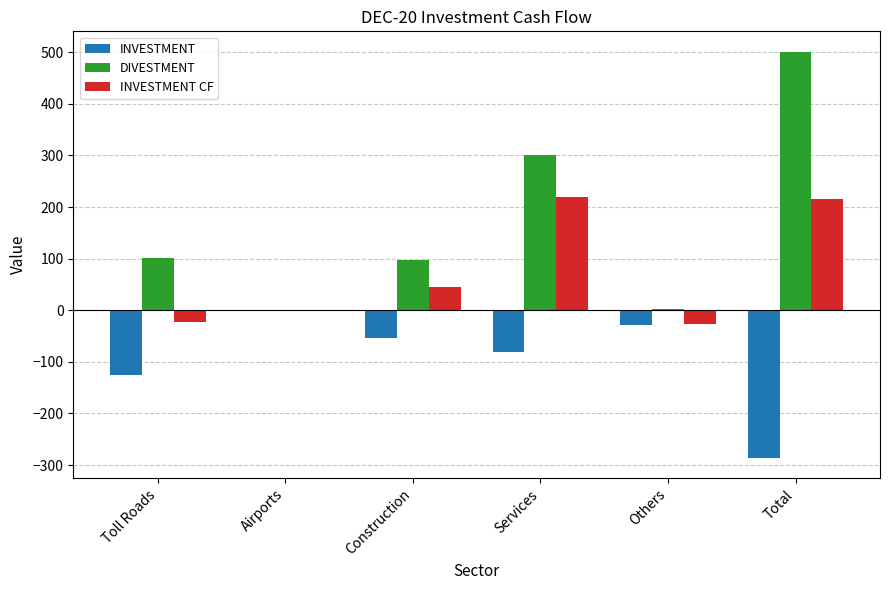

The INVESTMENT CF series shows 0 at Airports. True or false?

True